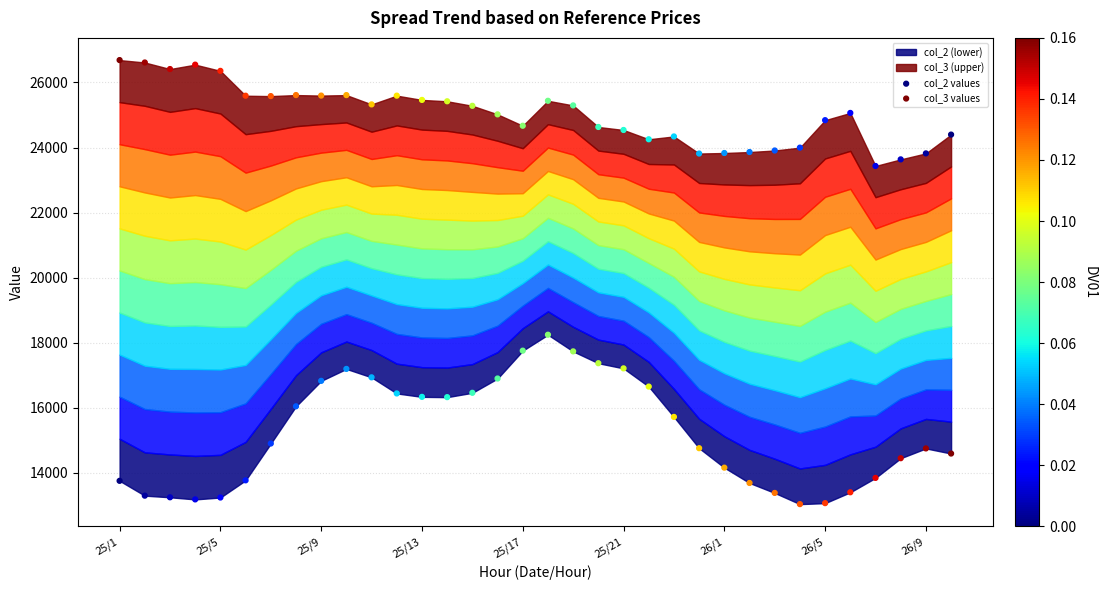

Across all series, what Y value is closest to 19862?

18245